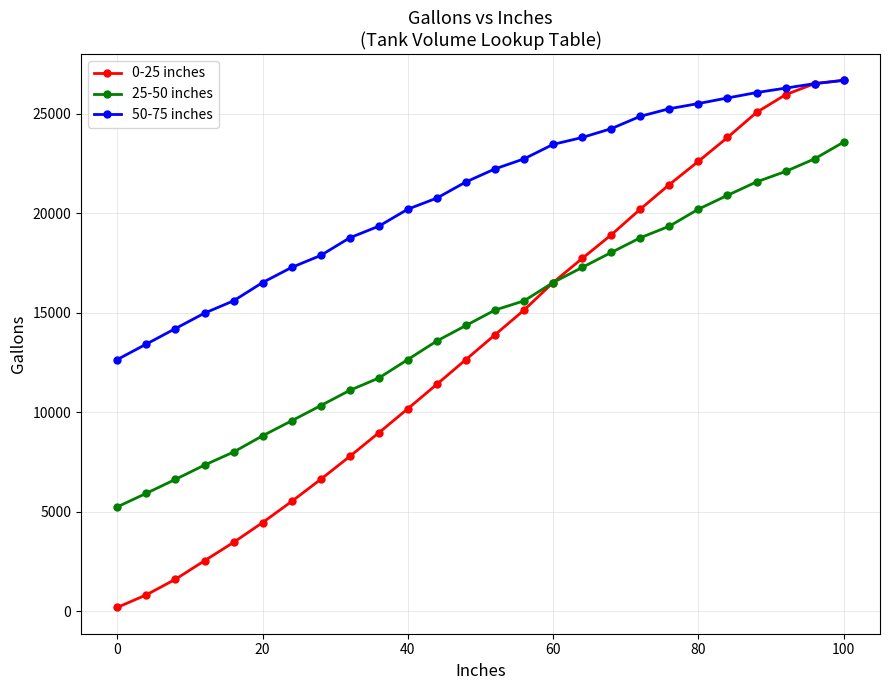

Reading left to right, transcribe all the data shown in this chart.

0-25 inches: 205	835	1618	2547	3470	4467	5527	6637	7790	8976	10188	11417	12658	13902	15143	16526	17736	18920	20212	21448	22615	23812	25071	25962	26518	26685
25-50 inches: 5256	5938	6637	7353	8010	8826	9579	10341	11109	11727	12658	13591	14368	15143	15606	16526	17285	18035	18774	19356	20212	20906	21581	22106	22740	23582
50-75 inches: 12658	13435	14213	14988	15606	16526	17285	17886	18774	19356	20212	20769	21581	22235	22740	23466	23812	24256	24877	25258	25518	25798	26069	26293	26518	26685